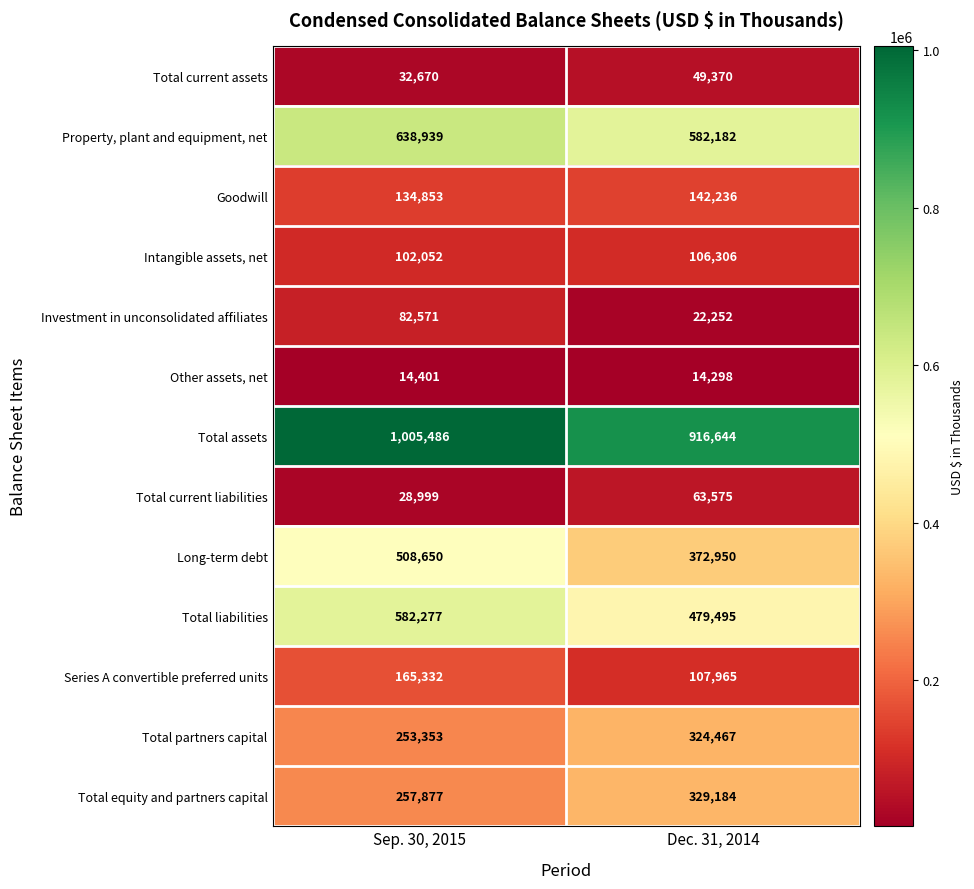

What is the average value of the Intangible assets, net series?

104179